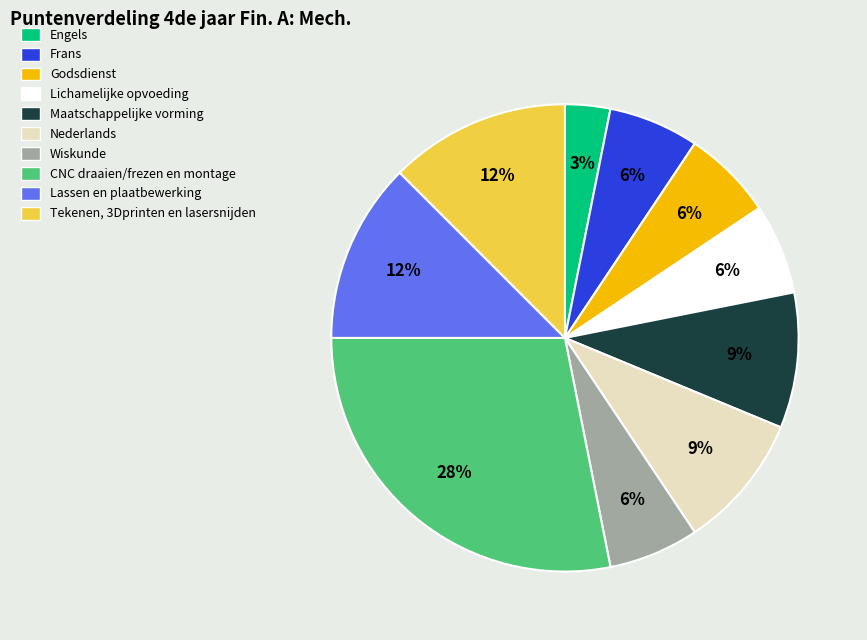

Does Frans account for over 50% of the chart?

No